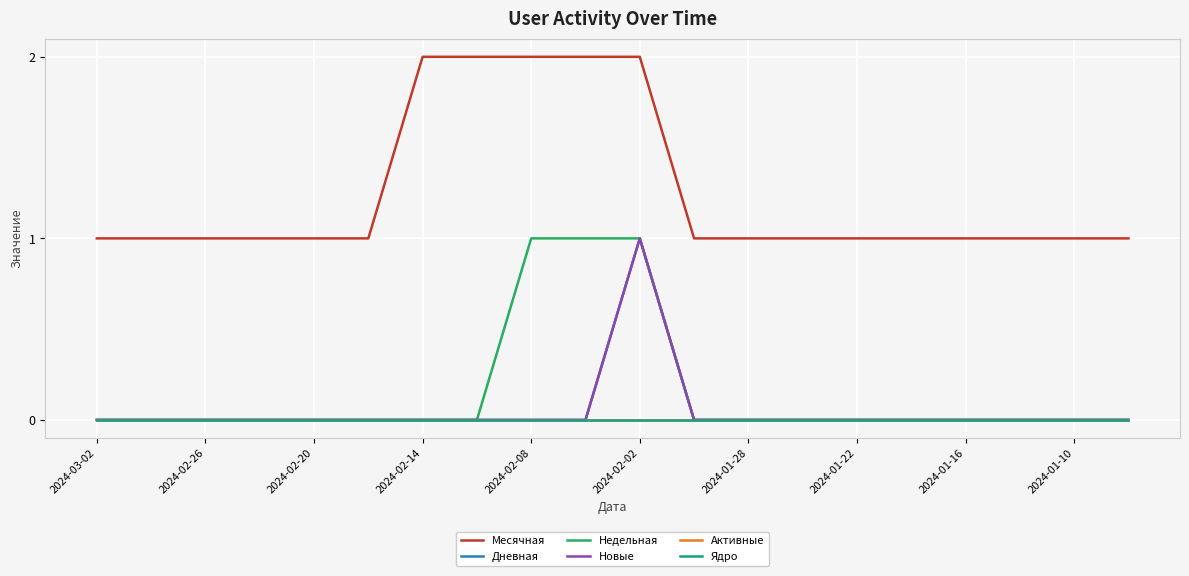

True or false: Новые and Ядро intersect in this chart.

False